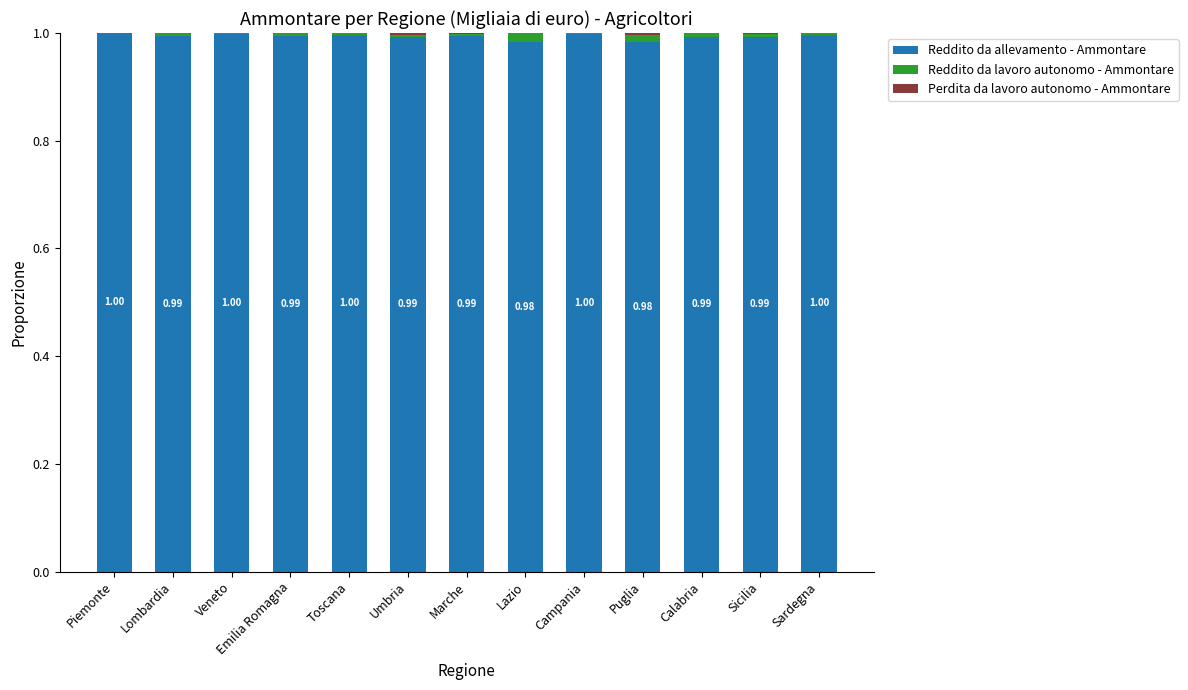

Does the chart contain stacked bars?

Yes